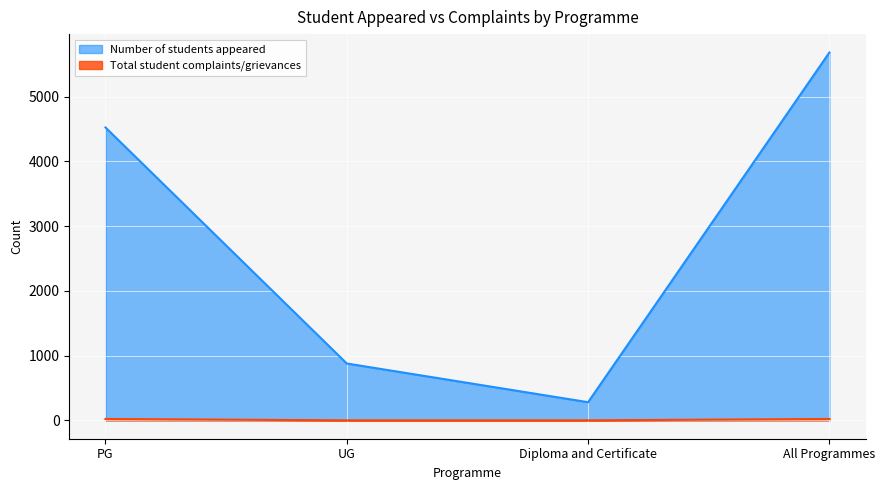

What is the sum of all Total student complaints/grievances values?

42